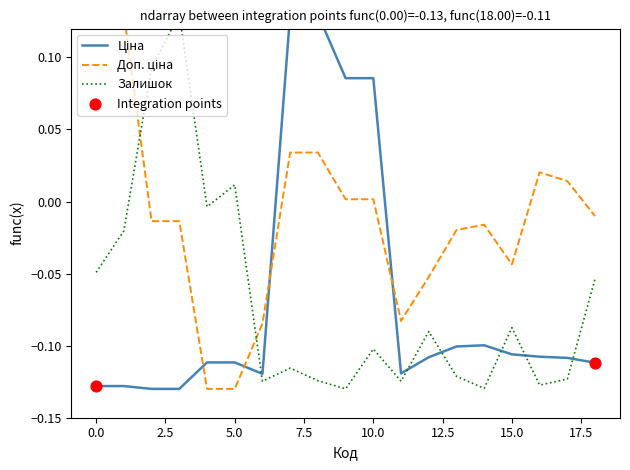

Which series reaches the maximum Y coordinate?

Ціна